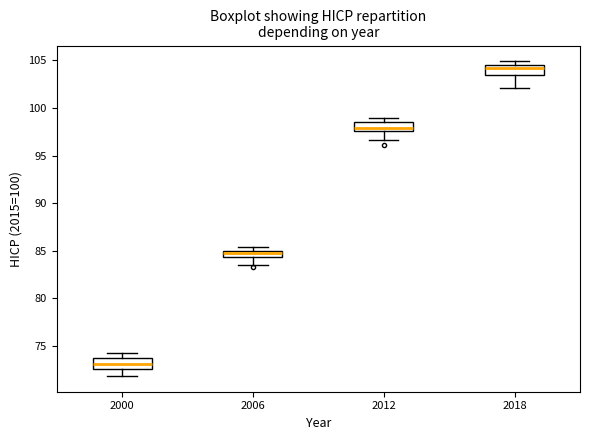

Where does the lower whisker of the box at x = 2006 end on the y-axis? The values are not printed on the chart, so give them approximately, as read against the axis.

83.5